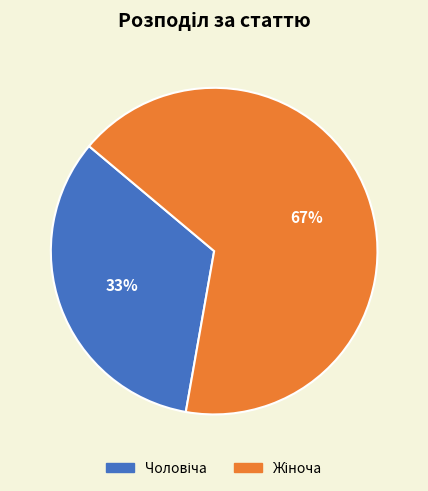

Is there a majority slice in this chart?

Yes